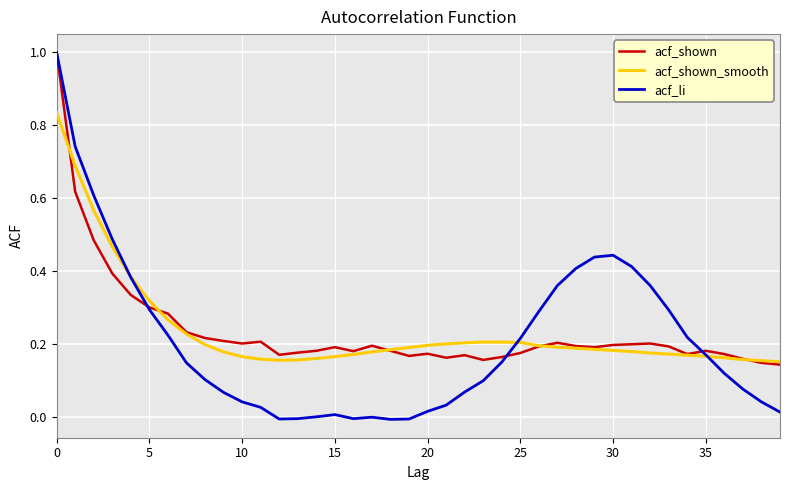

Which series has the largest range (max minus min)?

acf_li